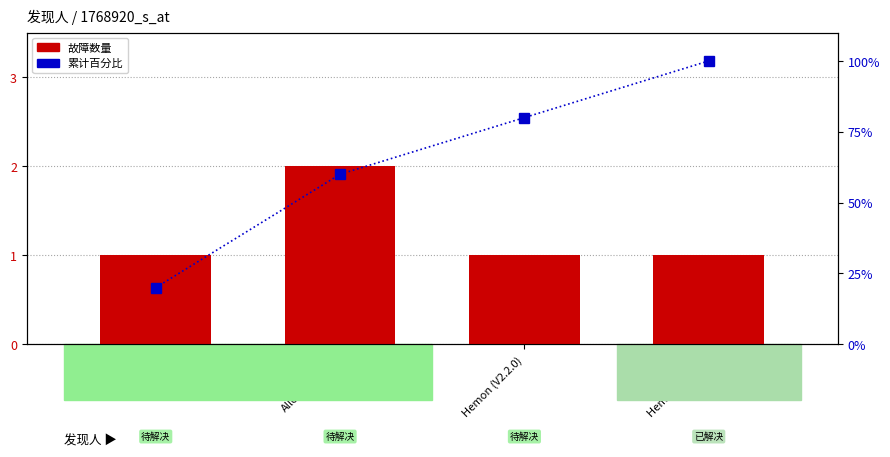

Between Chloe and Allen、Maggie, which series saw the biggest shift?

累计百分比